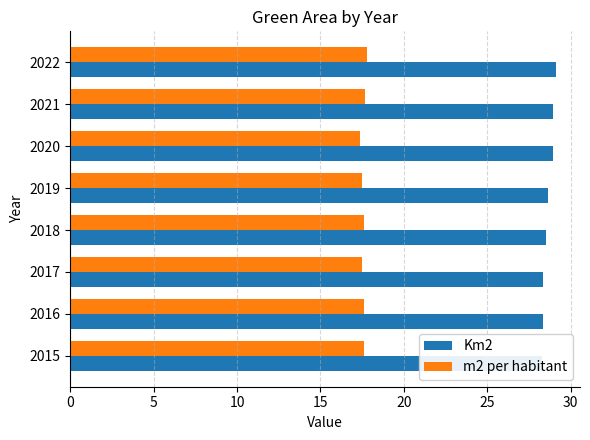

What is the difference between the maximum and second lowest values in the Km2 series?

0.8